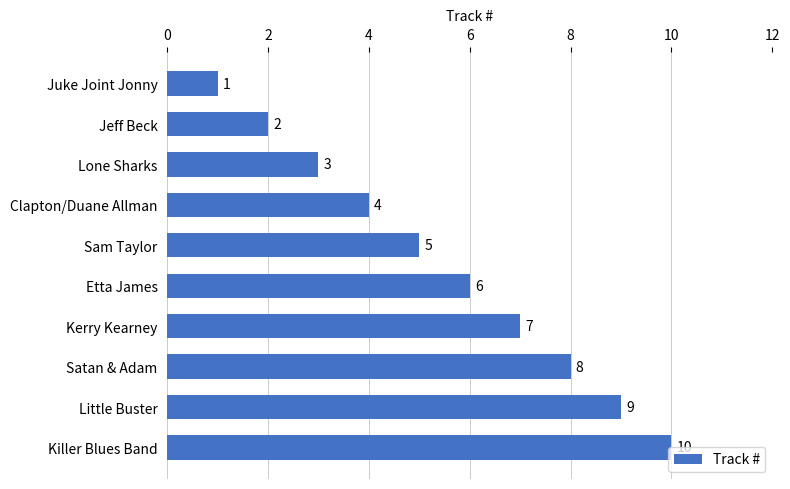

What is the label of the 3rd bar from the bottom?

Satan & Adam